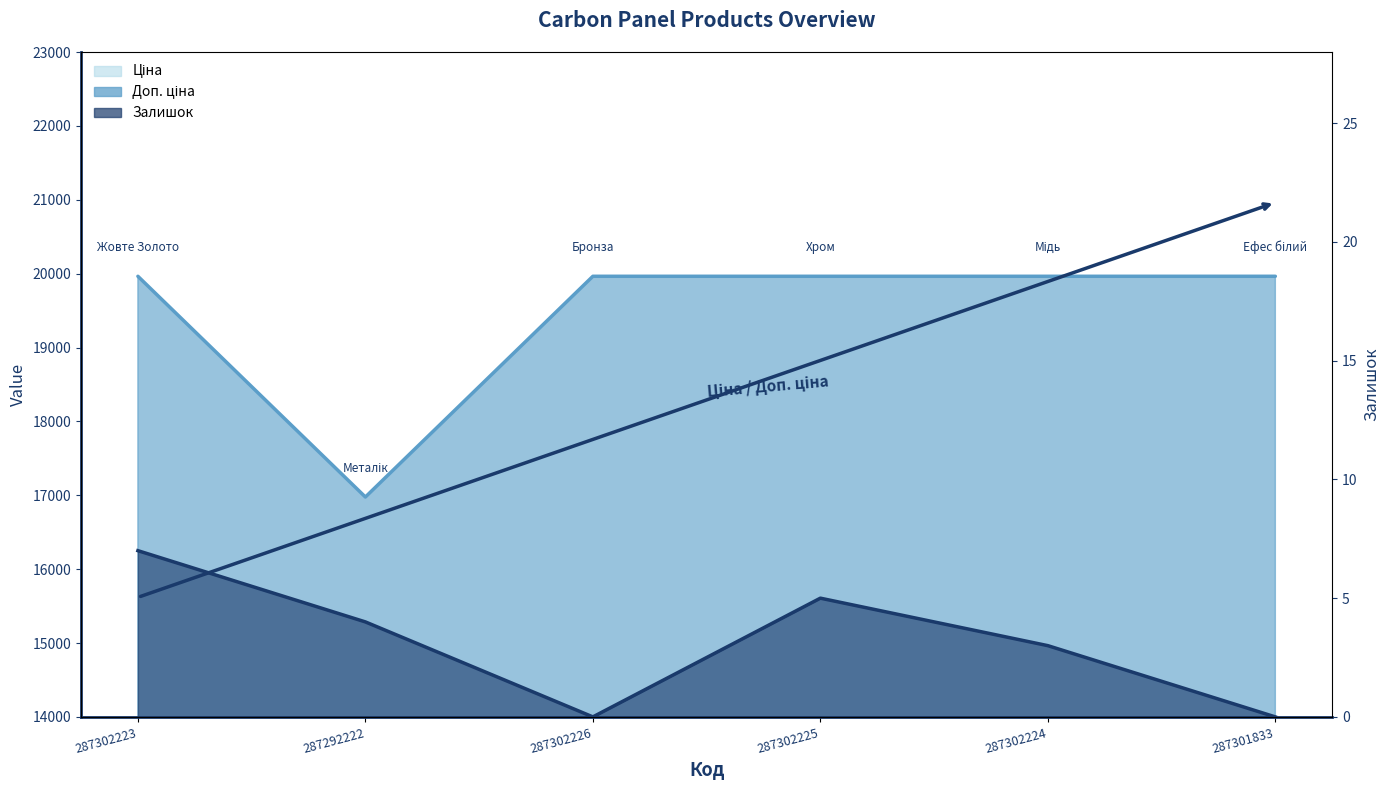

Rank the categories by value from highest to lowest.

287302223, 287302225, 287292222, 287302224, 287302226, 287301833